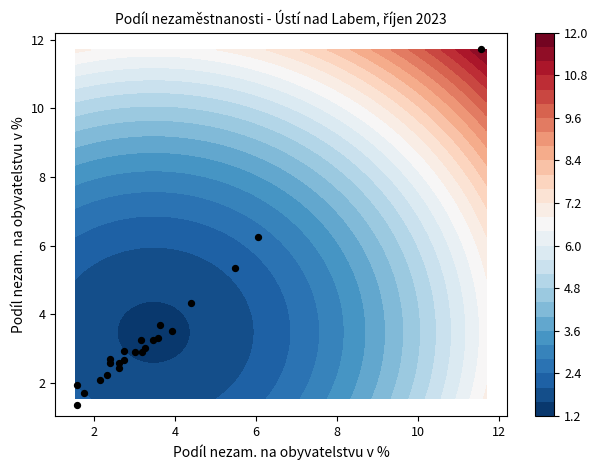

What is the sum of all values?

78.7